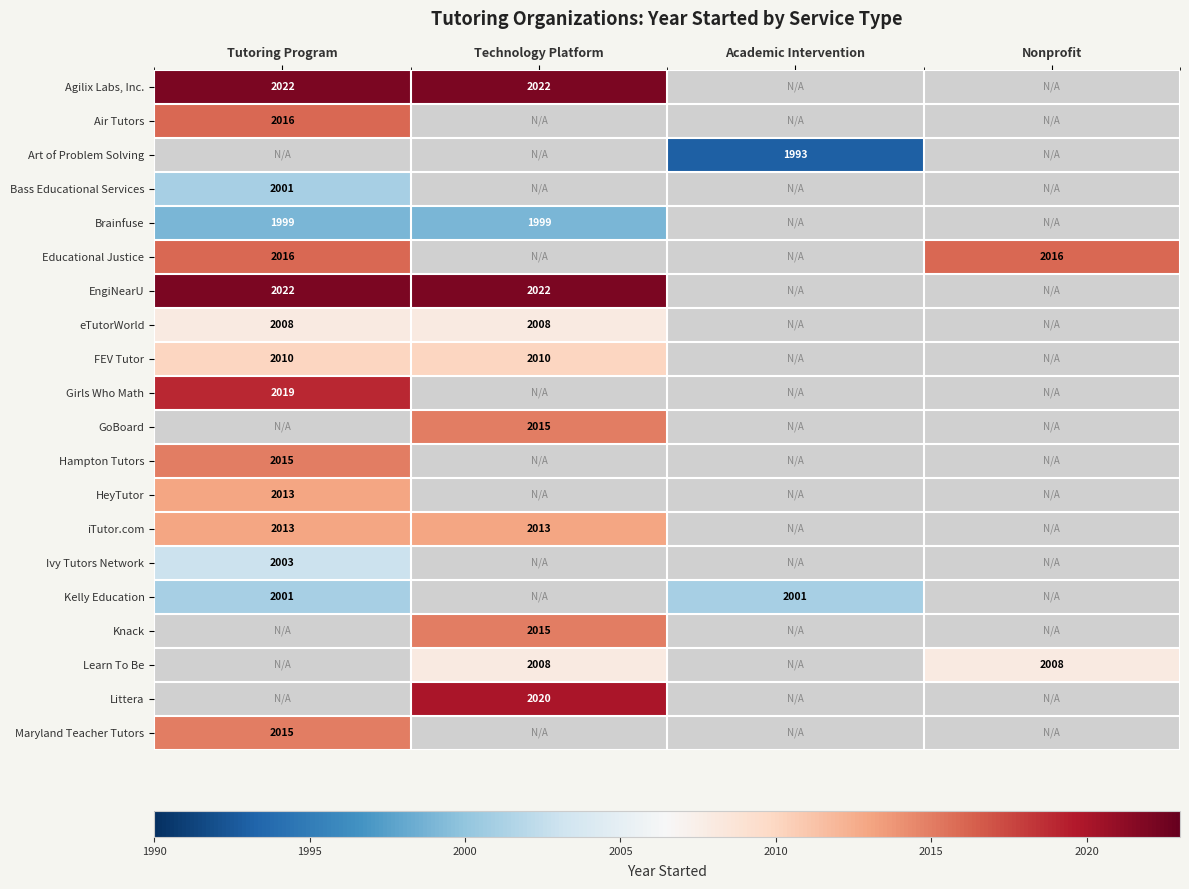

Is it true that iTutor.com equals 2013 at Tutoring Program?

True